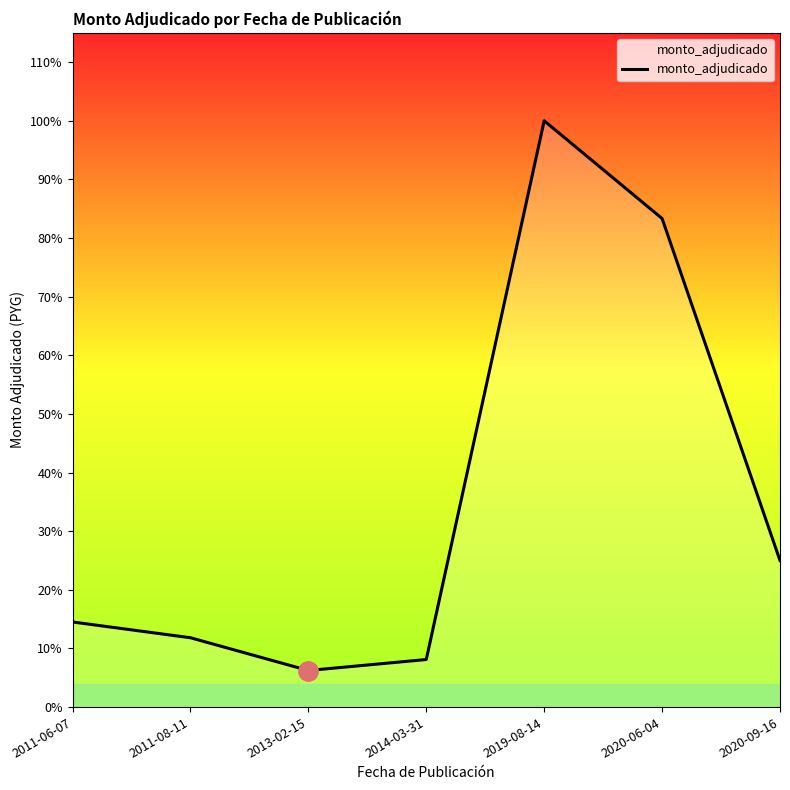

Does the chart have visible grid lines?

No